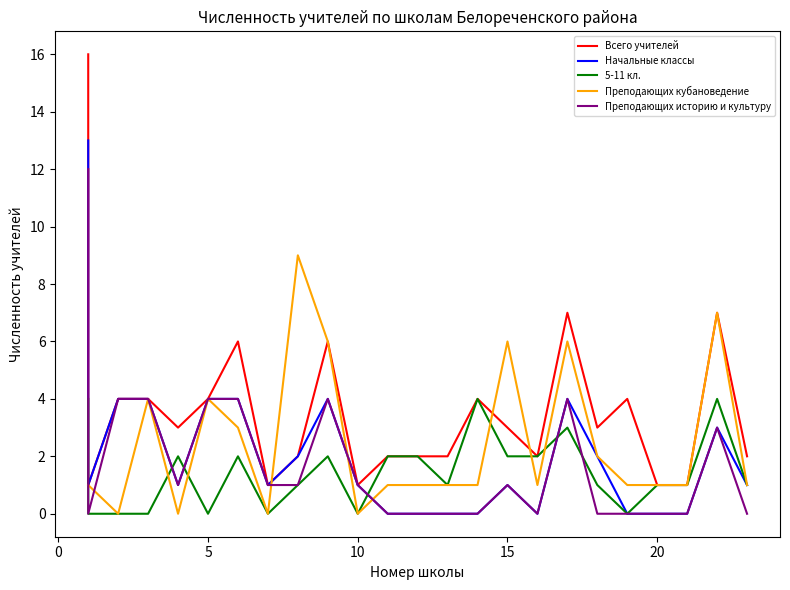

Rank the series at 5 from lowest to highest value.

5-11 кл., Преподающих кубановедение, Всего учителей, Начальные классы, Преподающих историю и культуру